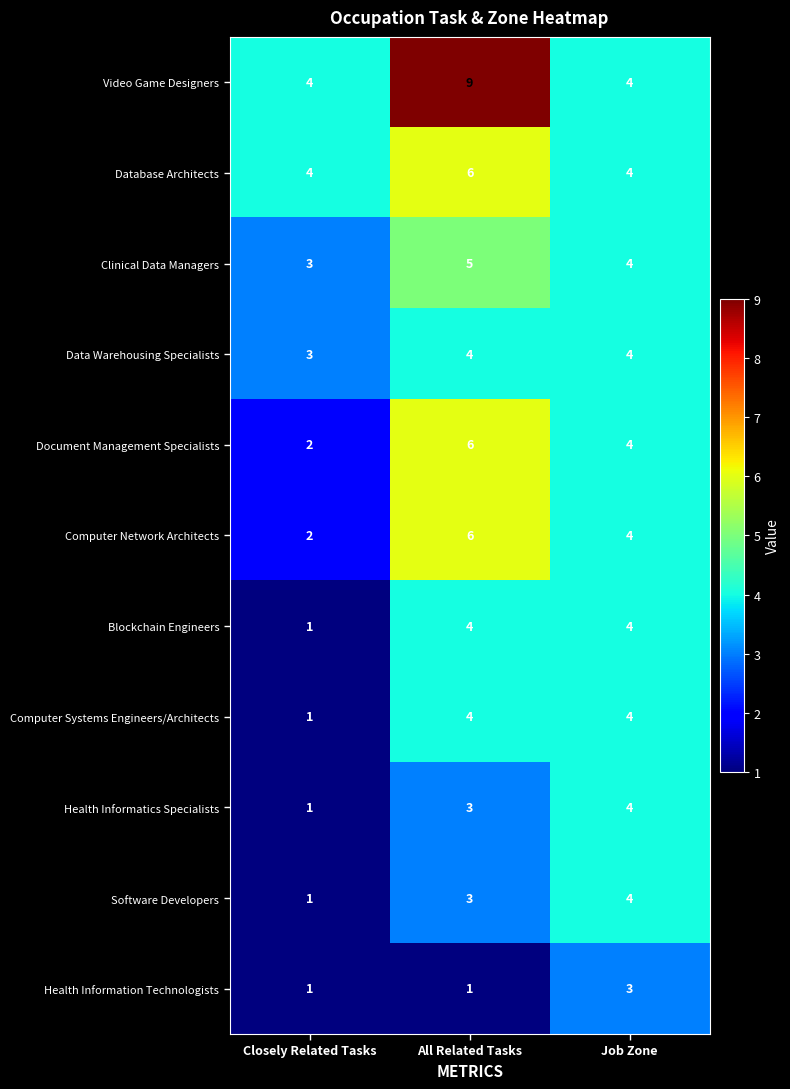

At which label does Database Architects reach its peak?

All Related Tasks